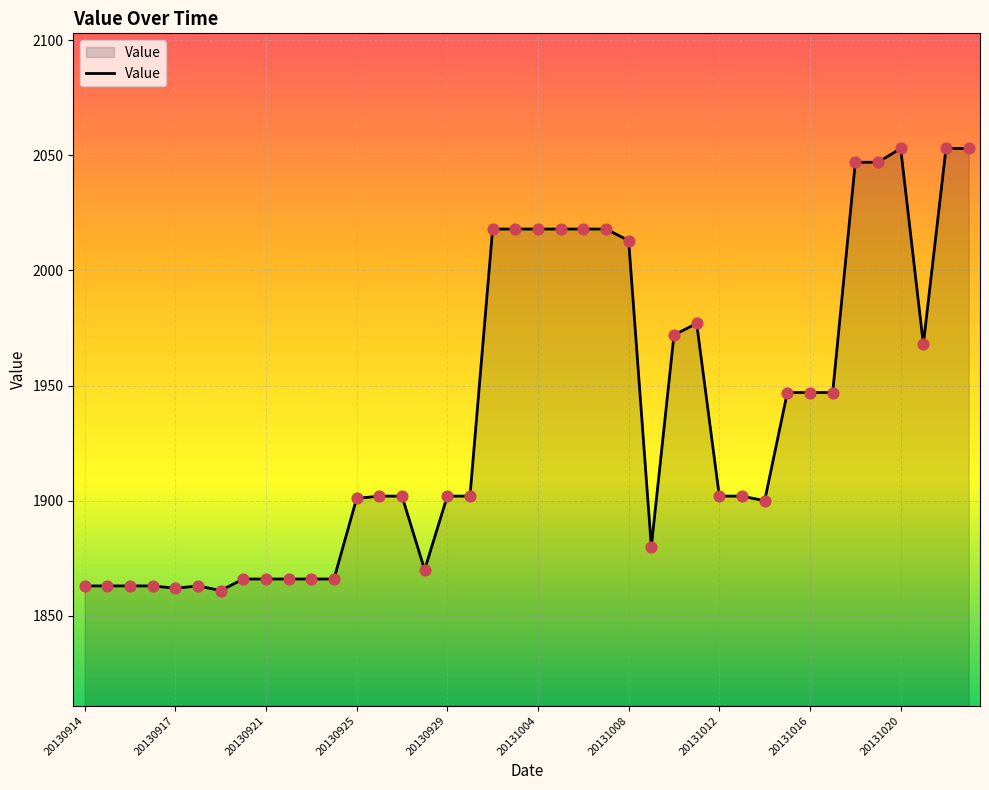

What is the maximum value shown in the chart?

2053